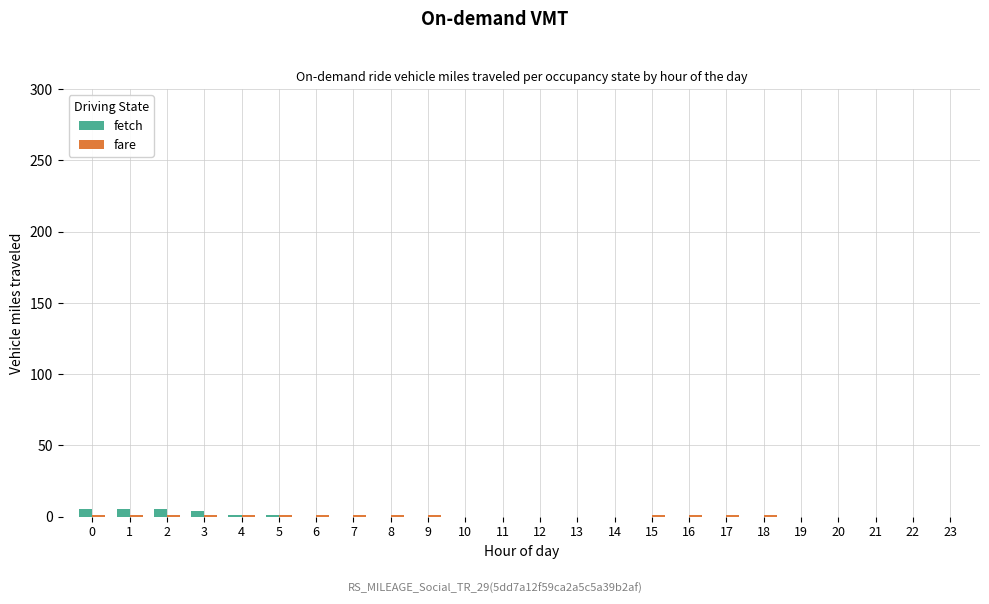

List the series in order of their peak value, highest first.

fetch, fare